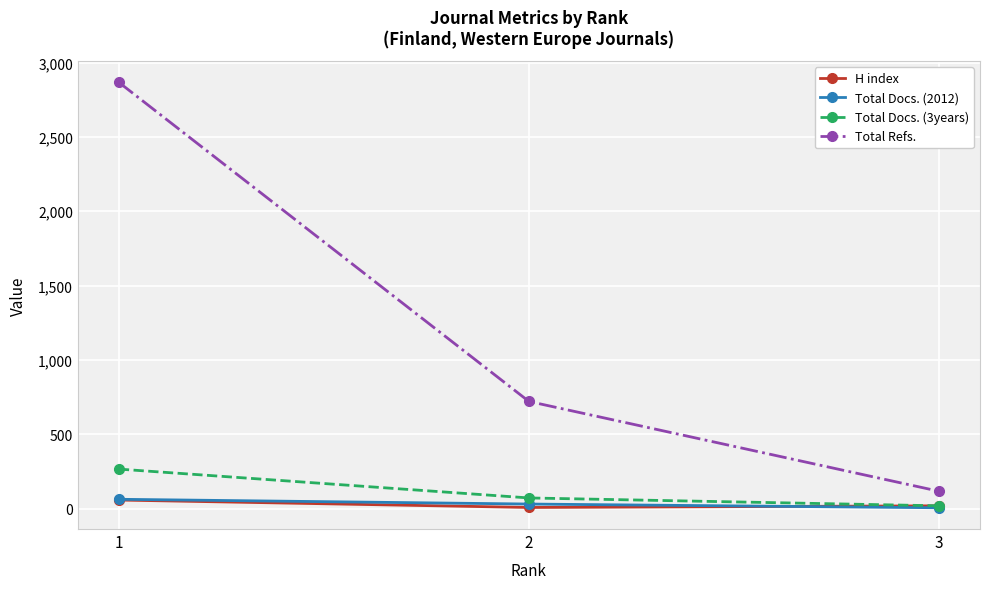

Which series has the largest total across all categories?

Total Refs.